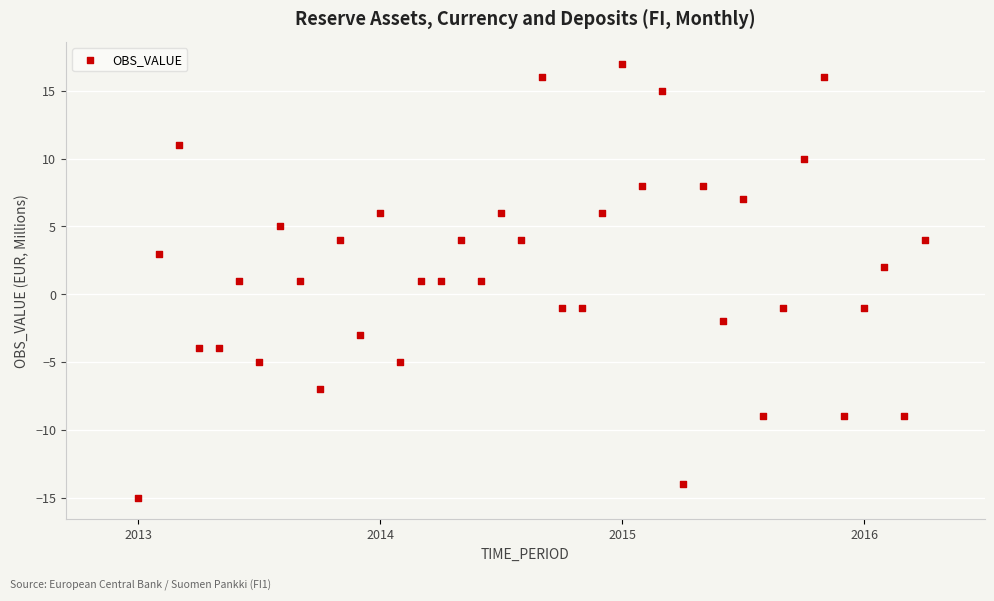

What is the range of Y values (max minus min)?

32